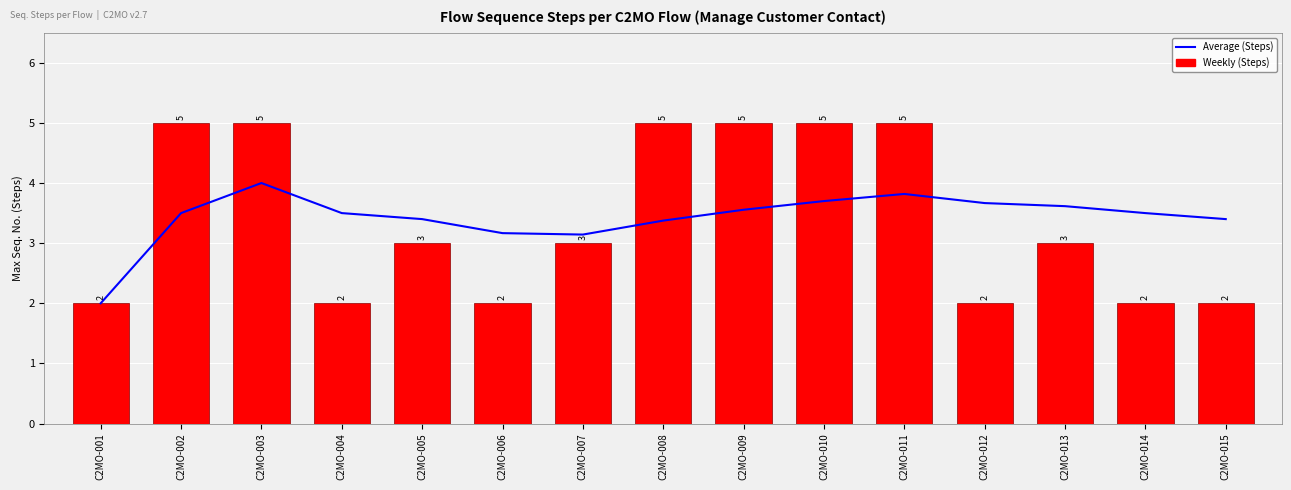

Reading left to right, extract all data points from this chart.

Average (Steps): C2MO-001=2.0	C2MO-002=3.5	C2MO-003=4.0	C2MO-004=3.5	C2MO-005=3.4	C2MO-006=3.2	C2MO-007=3.1	C2MO-008=3.4	C2MO-009=3.6	C2MO-010=3.7	C2MO-011=3.8	C2MO-012=3.7	C2MO-013=3.6	C2MO-014=3.5	C2MO-015=3.4
Weekly (Steps): C2MO-001=2.0	C2MO-002=5.0	C2MO-003=5.0	C2MO-004=2.0	C2MO-005=3.0	C2MO-006=2.0	C2MO-007=3.0	C2MO-008=5.0	C2MO-009=5.0	C2MO-010=5.0	C2MO-011=5.0	C2MO-012=2.0	C2MO-013=3.0	C2MO-014=2.0	C2MO-015=2.0